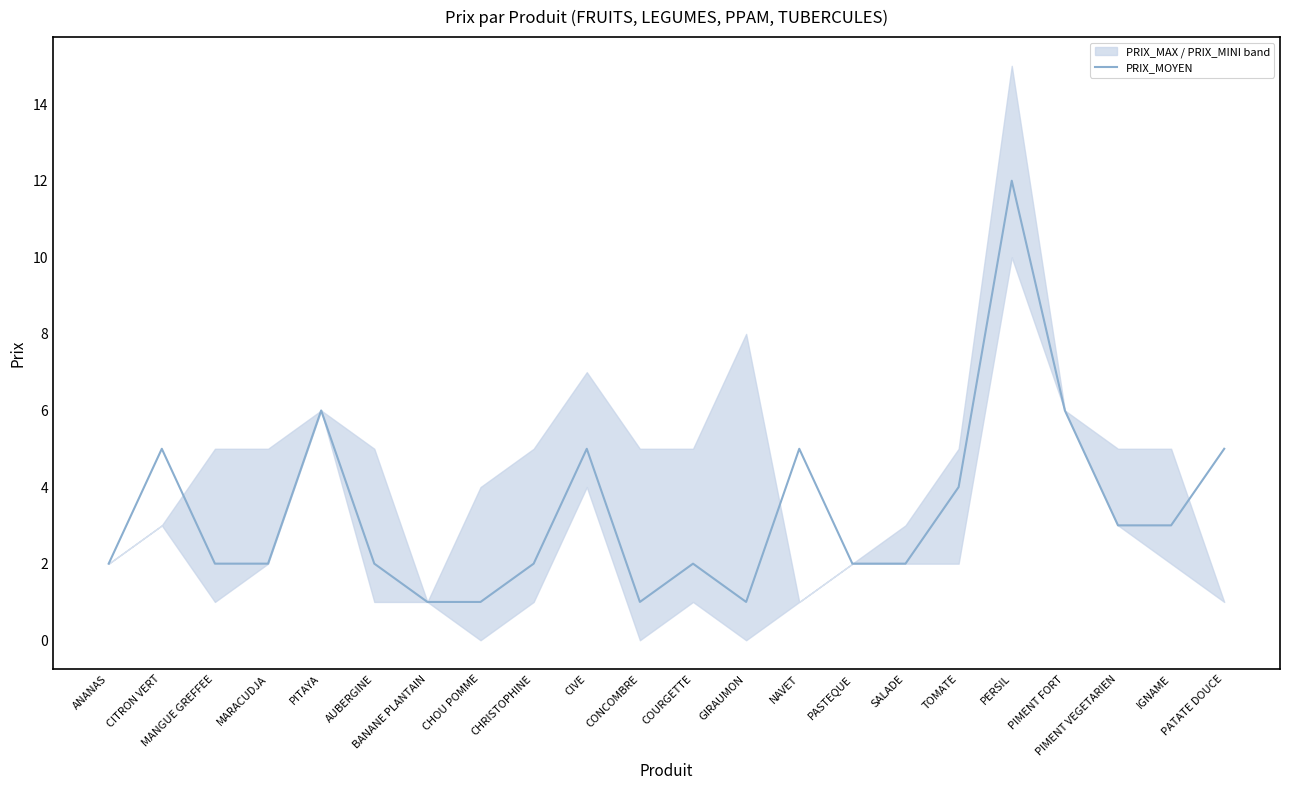

What is the label of the 9th point from the left?

CHRISTOPHINE